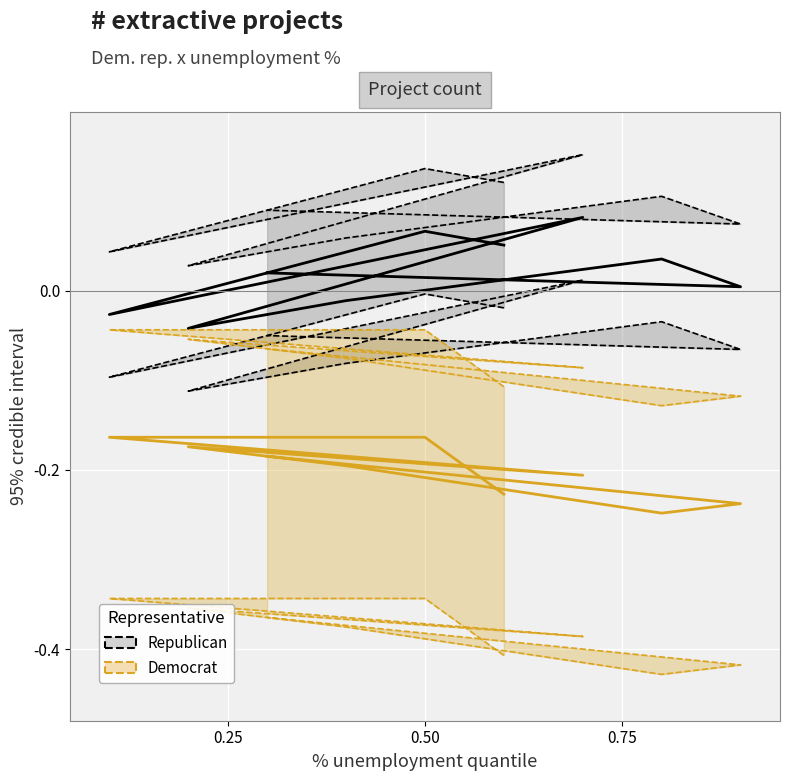

At which category is the sum across all series the highest?

0.50